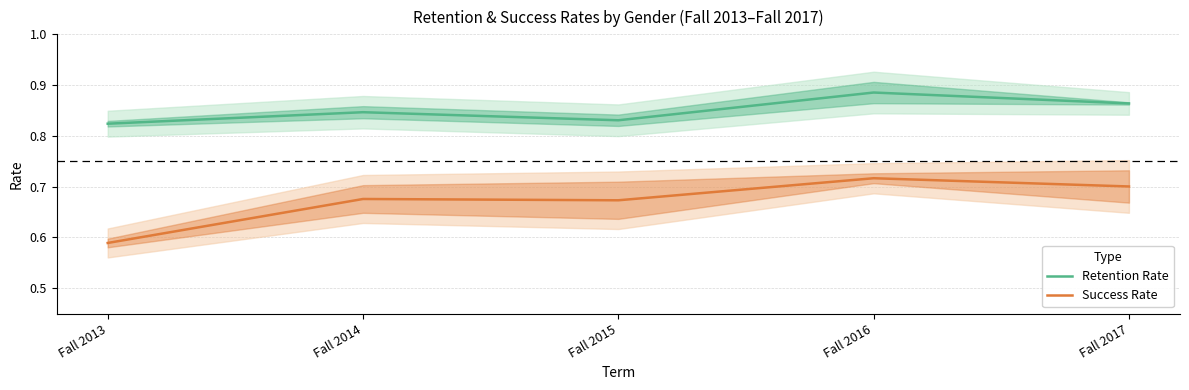

What is the difference between the second highest and minimum values in the Success Rate series?

0.1